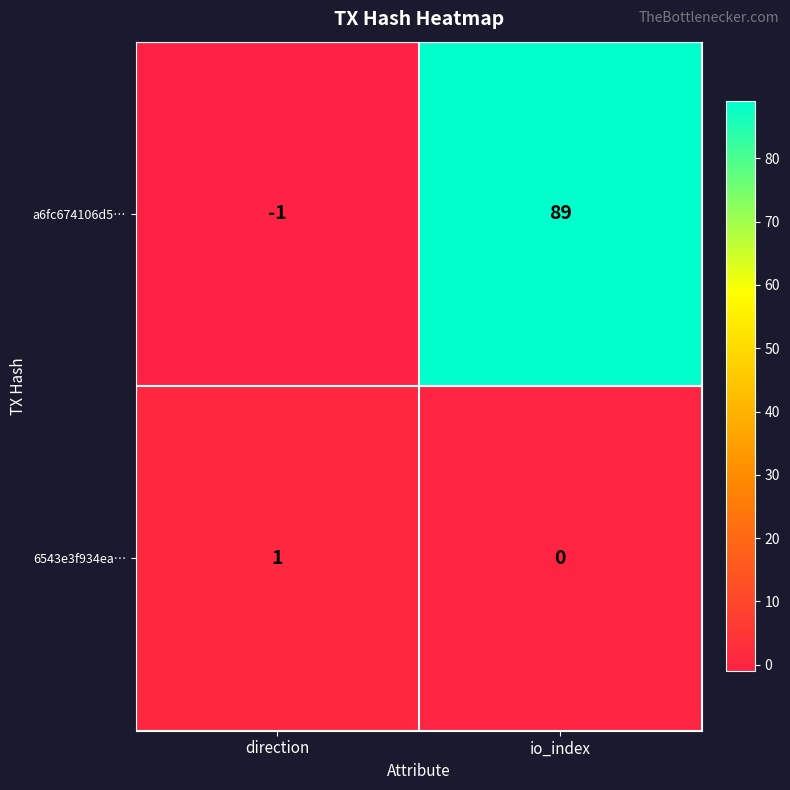

What is the spread (max minus min) of values at direction?

2